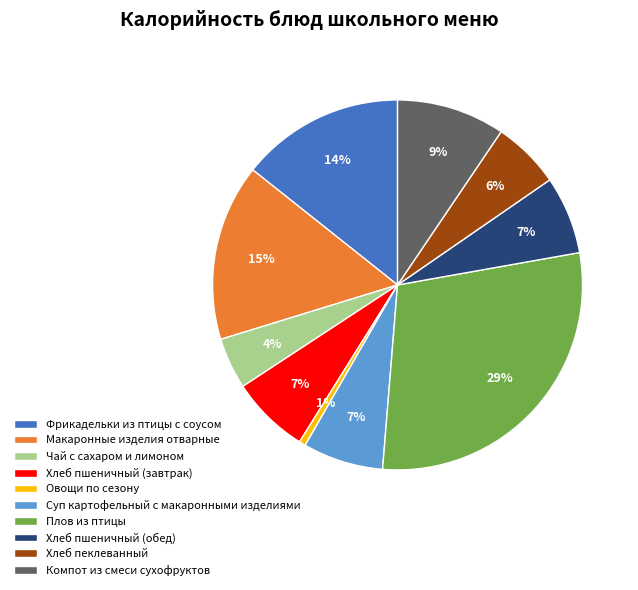

How many segments does this pie chart have?

10